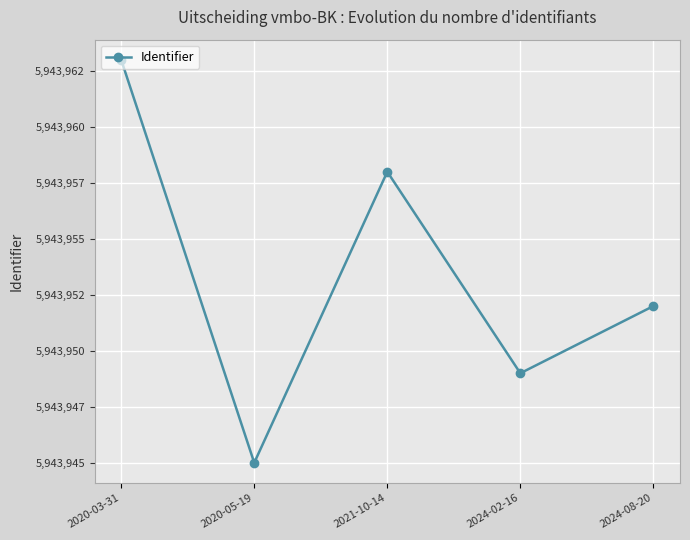

List the labels in order of value, smallest first.

2020-05-19, 2024-02-16, 2024-08-20, 2021-10-14, 2020-03-31